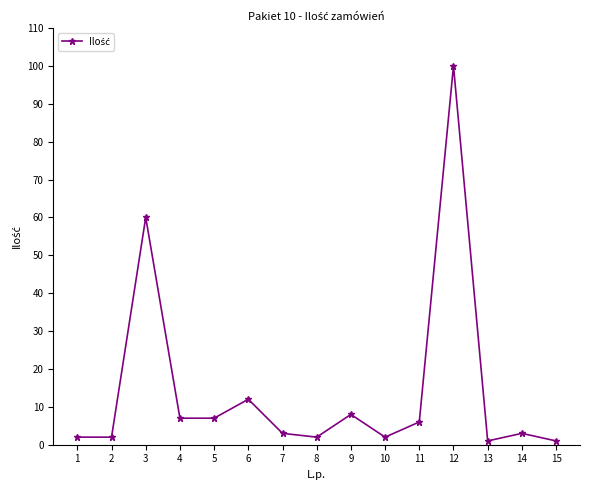

Which has a higher value, 4 or 7?

4